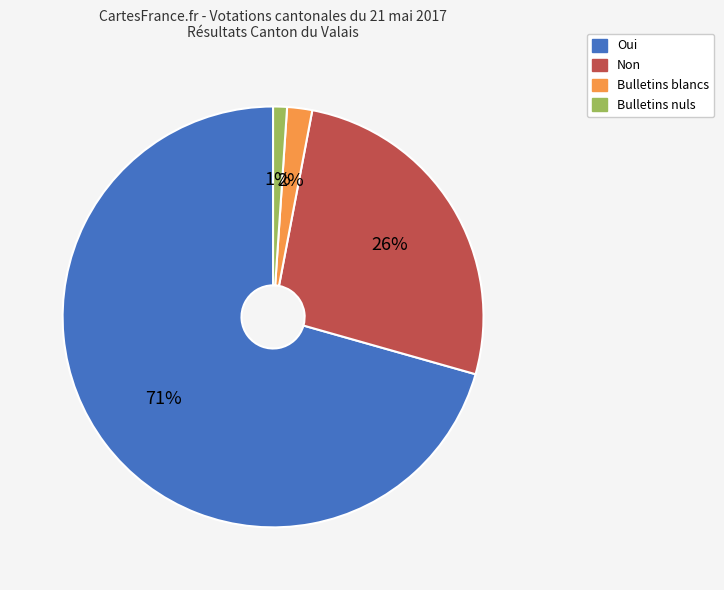

How many segments does this pie chart have?

4